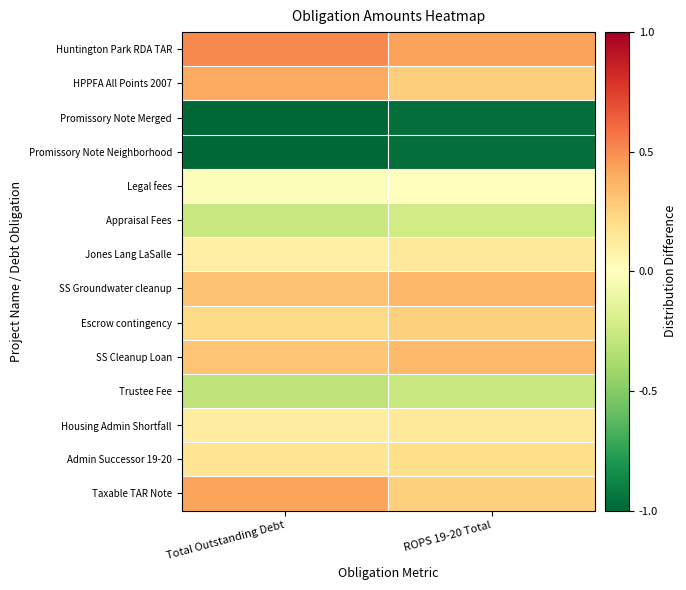

Count the number of data series in this chart.

14